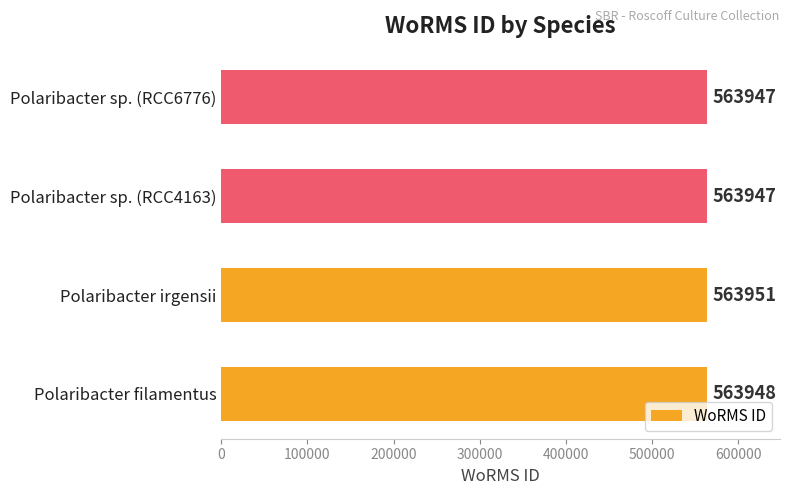

Reading bottom to top, what are all the values shown in this chart?

Polaribacter filamentus=563948	Polaribacter irgensii=563951	Polaribacter sp. (RCC4163)=563947	Polaribacter sp. (RCC6776)=563947